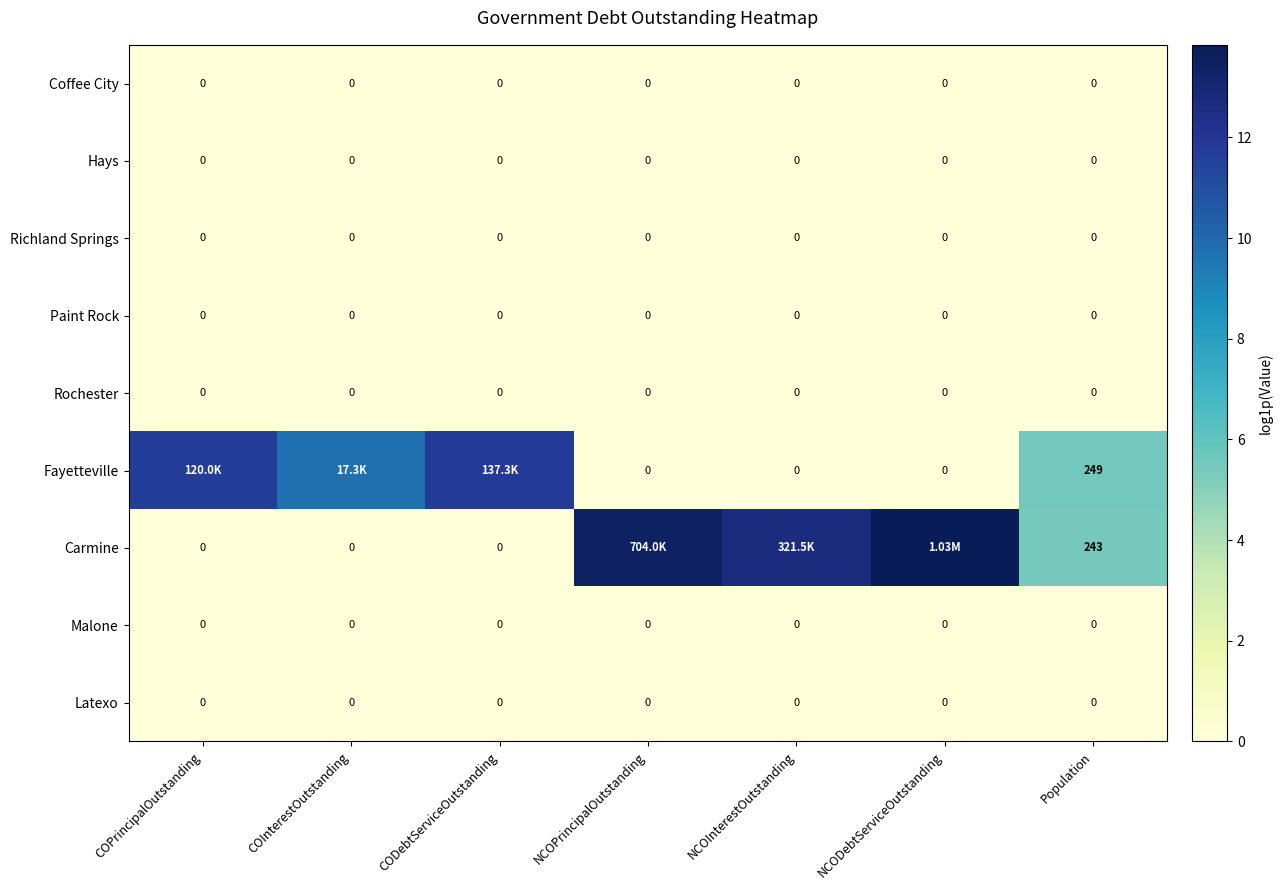

The value of Richland Springs at CODebtServiceOutstanding is 0.0. True or false?

True